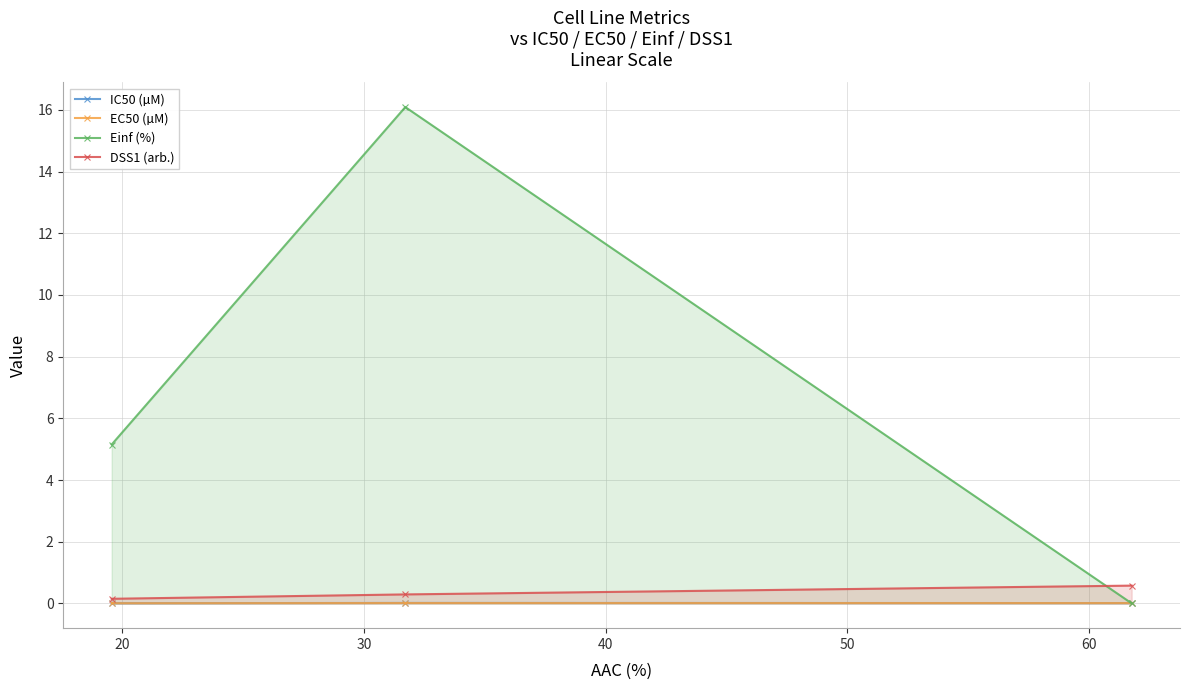

Reading left to right, transcribe all the data shown in this chart.

IC50 (µM): 0.0	0.0	0.0
EC50 (µM): 0.0	0.0	0.0
Einf (%): 5.2	16.1	0.0
DSS1 (arb.): 0.1	0.3	0.6